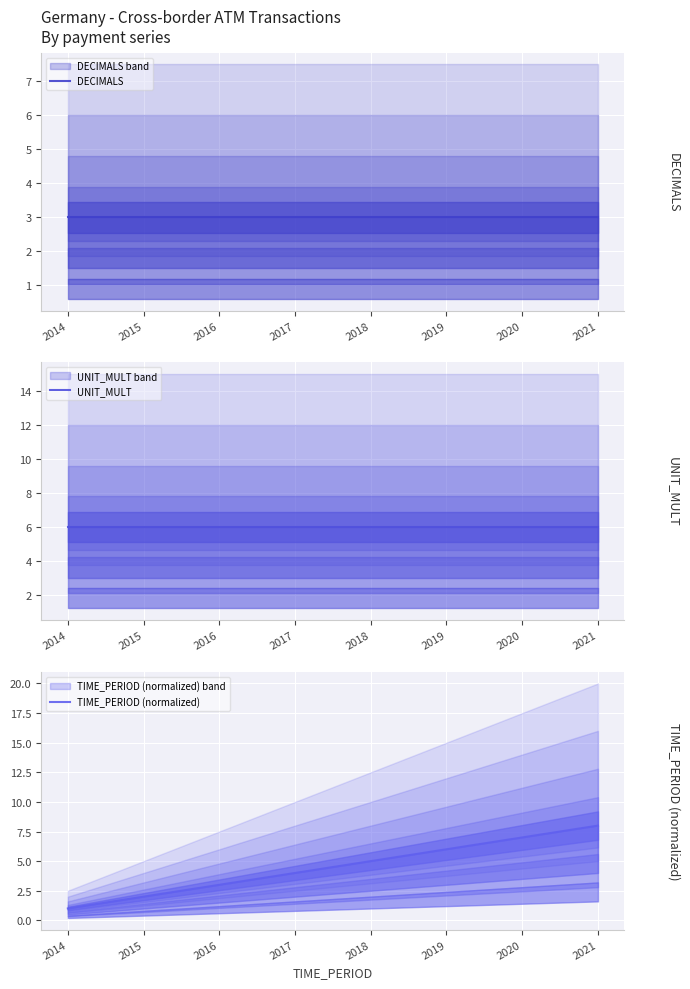

At 2019, list the series in order from largest to smallest.

UNIT_MULT, TIME_PERIOD (normalized), DECIMALS